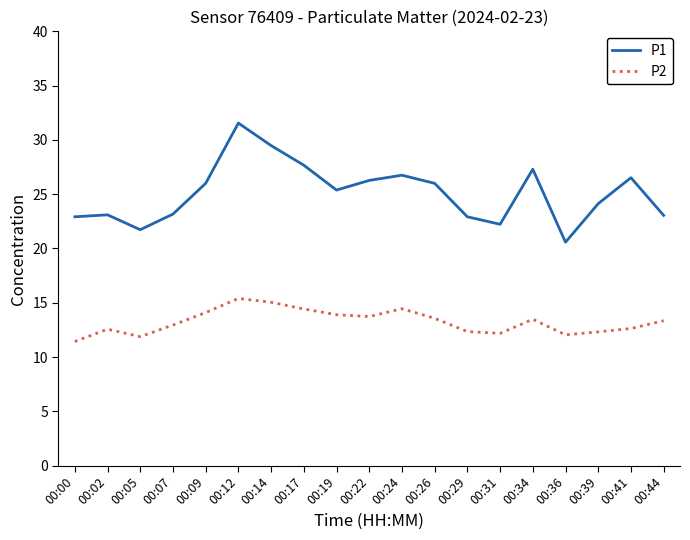

What is the lowest value of the P1 series?

20.6